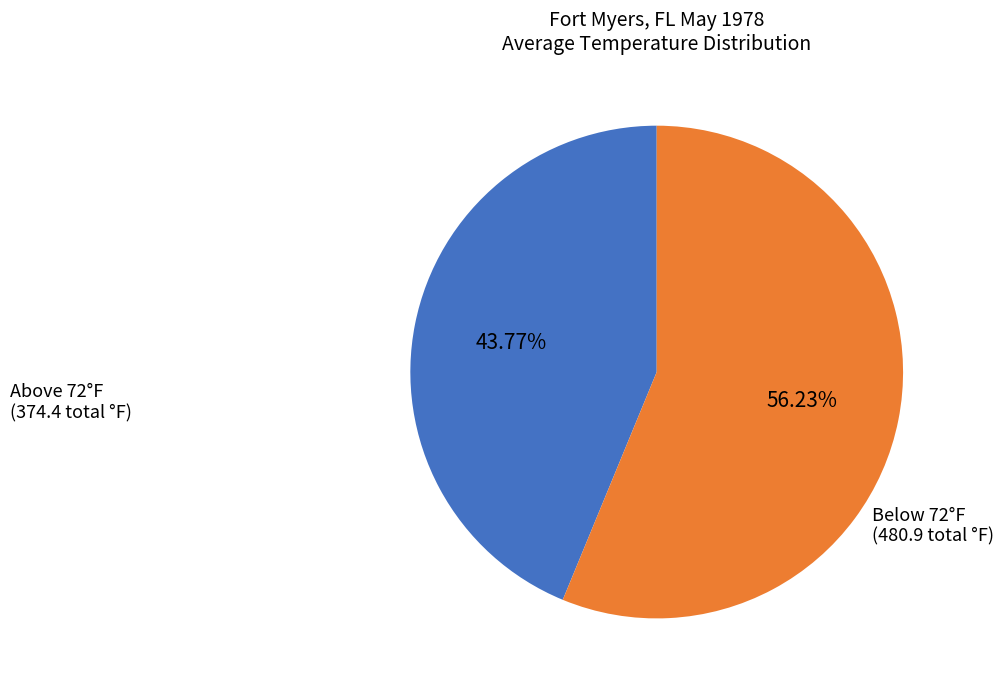

Is there any slice that represents more than half of the pie?

Yes